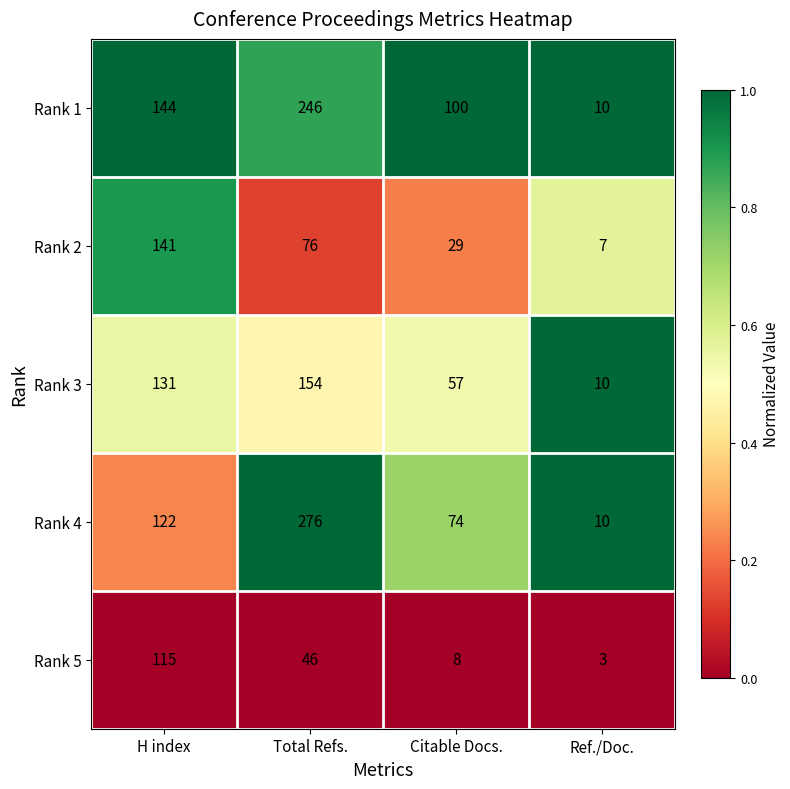

List the series in order of their peak value, lowest first.

Rank 5, Rank 2, Rank 3, Rank 1, Rank 4